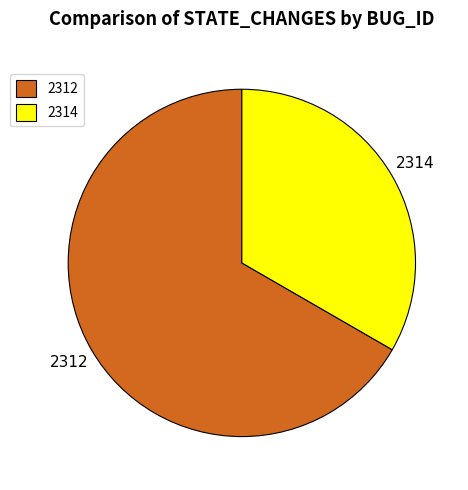

Does any single category account for the majority?

Yes